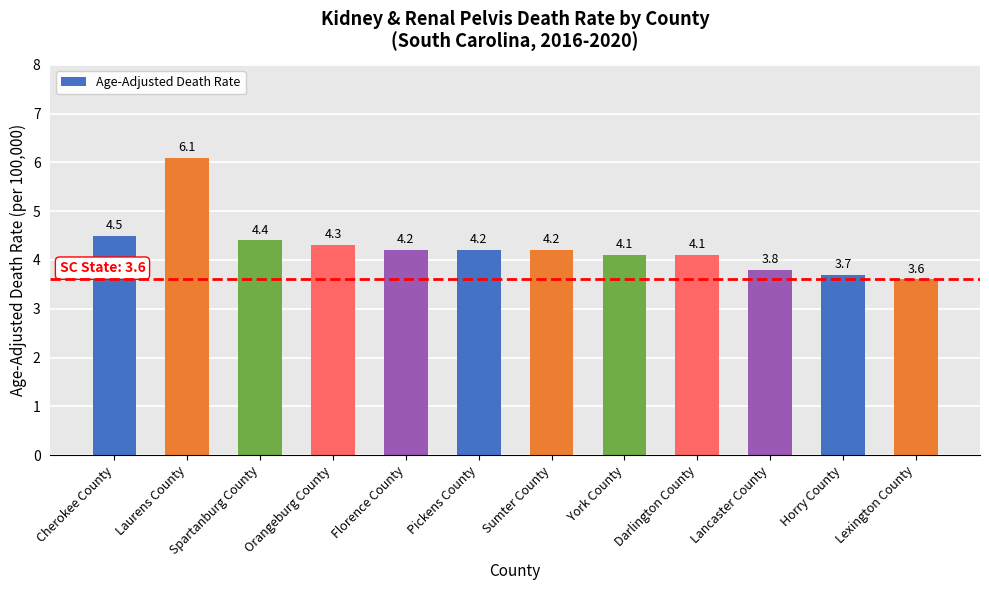

The value at Florence County is 2.8. True or false?

False